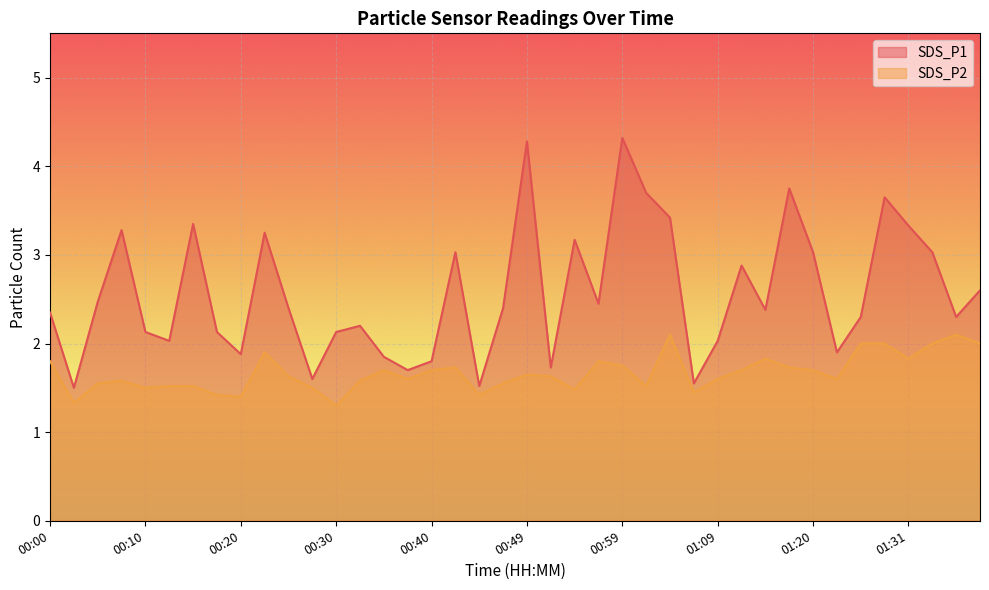

What is the label of the 17th point from the left?

00:40